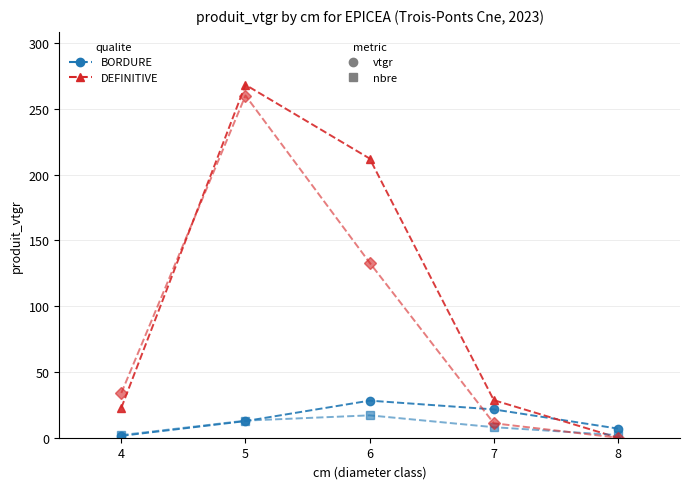

At which category is the sum across all series the highest?

5